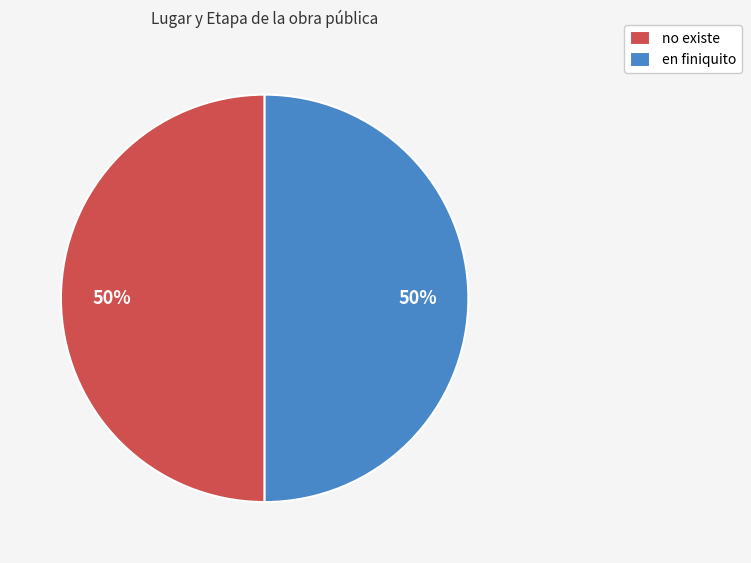

To the nearest percent, what is the average slice percentage?

50%